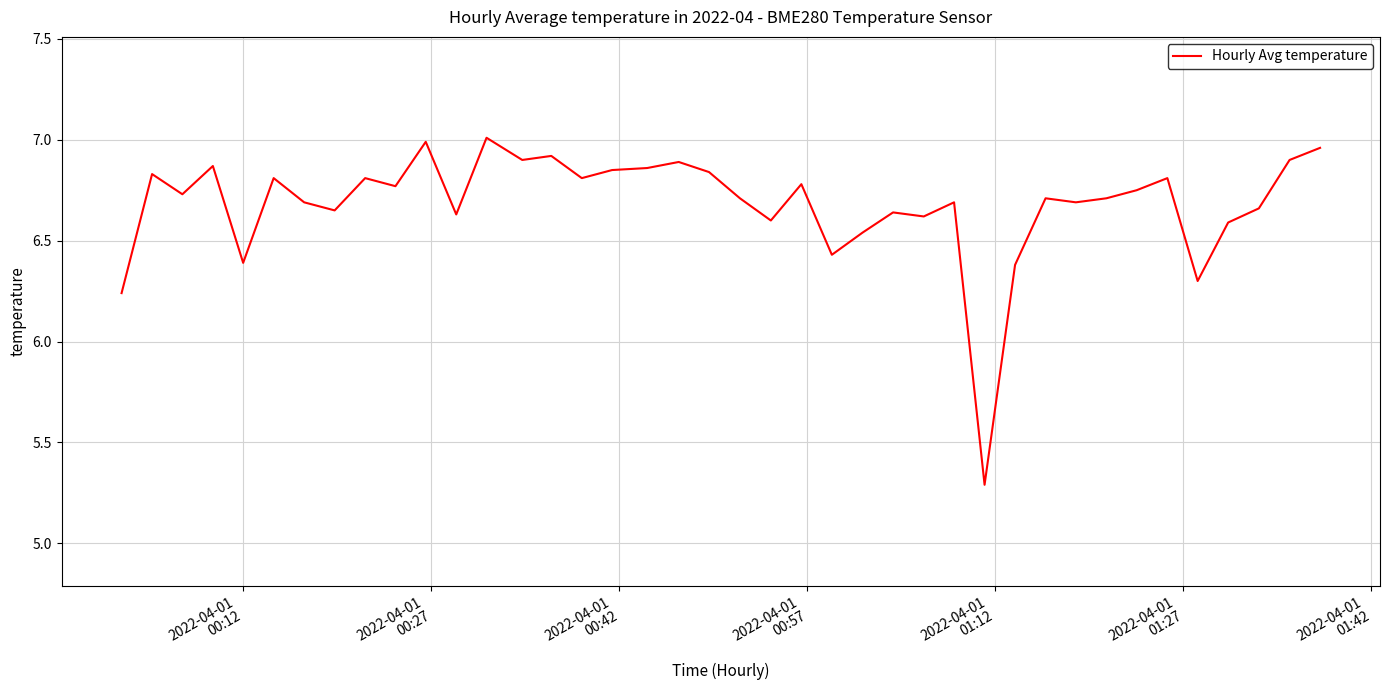

What is the difference between the maximum and minimum values?

1.7